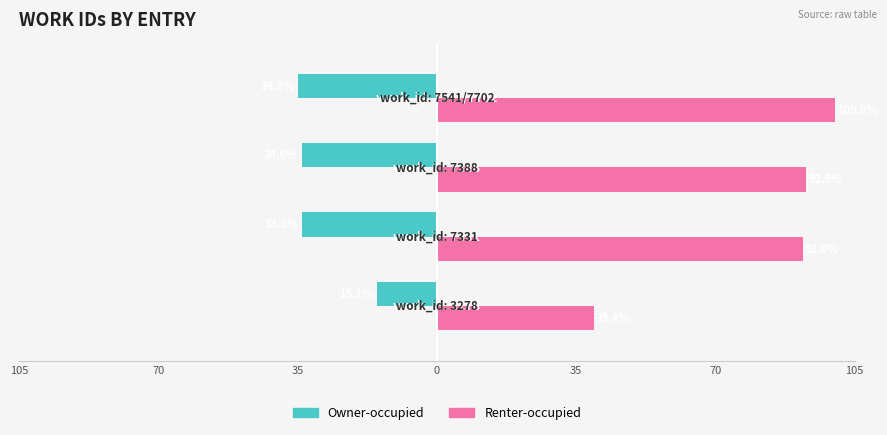

What are all the series names shown in the legend?

Owner-occupied, Renter-occupied